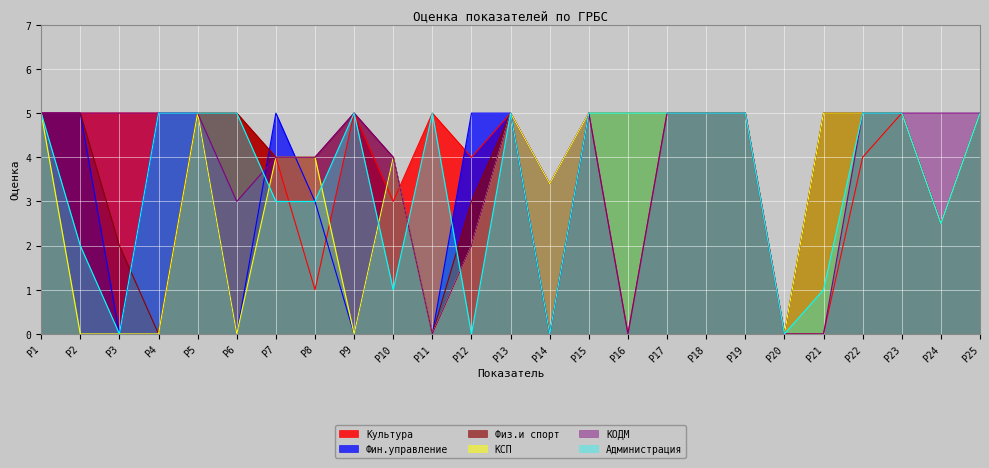

What are all the series names shown in the legend?

Культура, Фин.управление, Физ.и спорт, КСП, КОДМ, Администрация